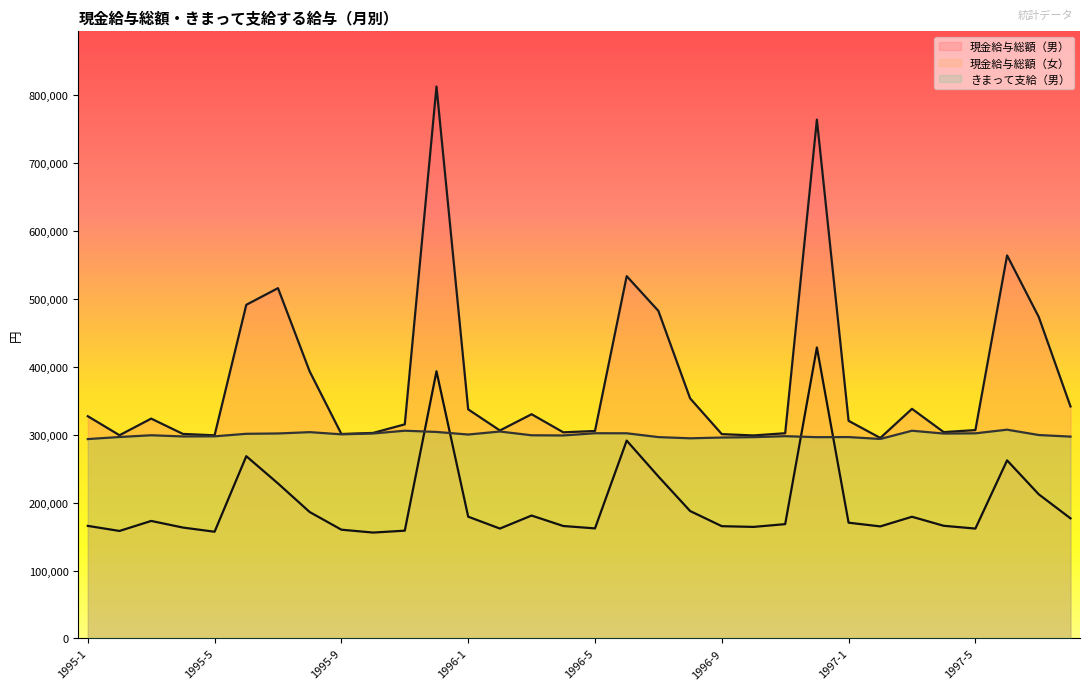

What is the highest value of the きまって支給（男） series?

307569